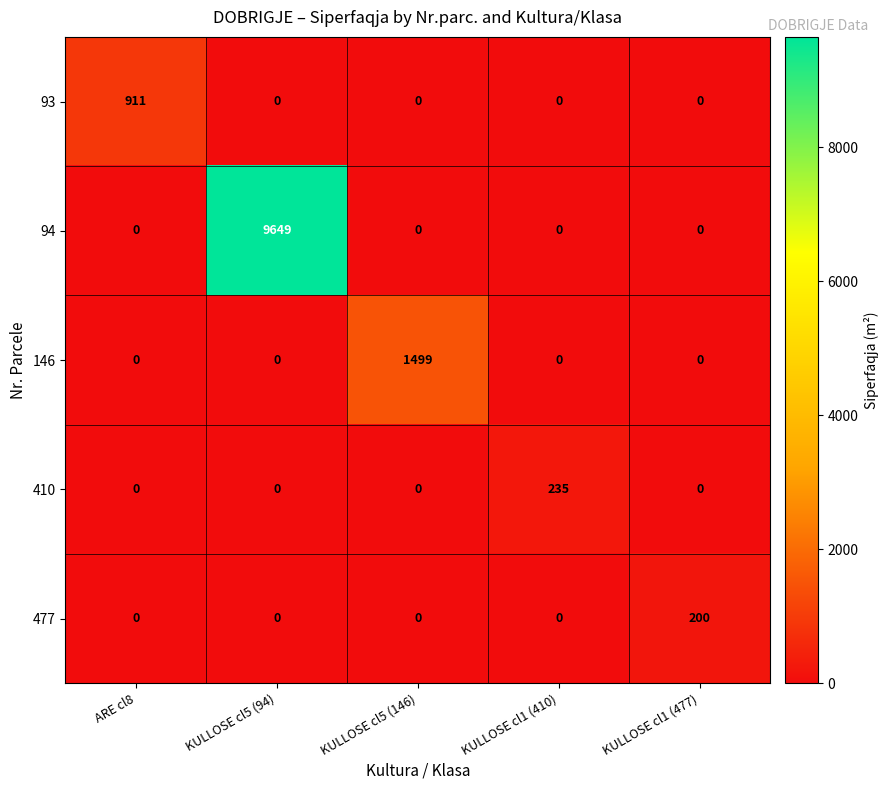

What is the difference between the highest and lowest values at KULLOSE cl1 (410)?

235